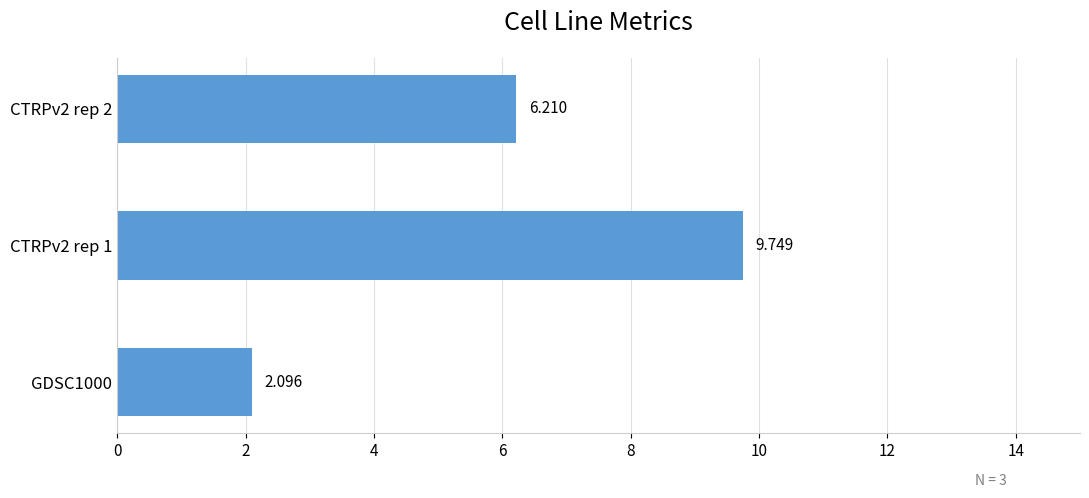

How many values exceed 6?

2